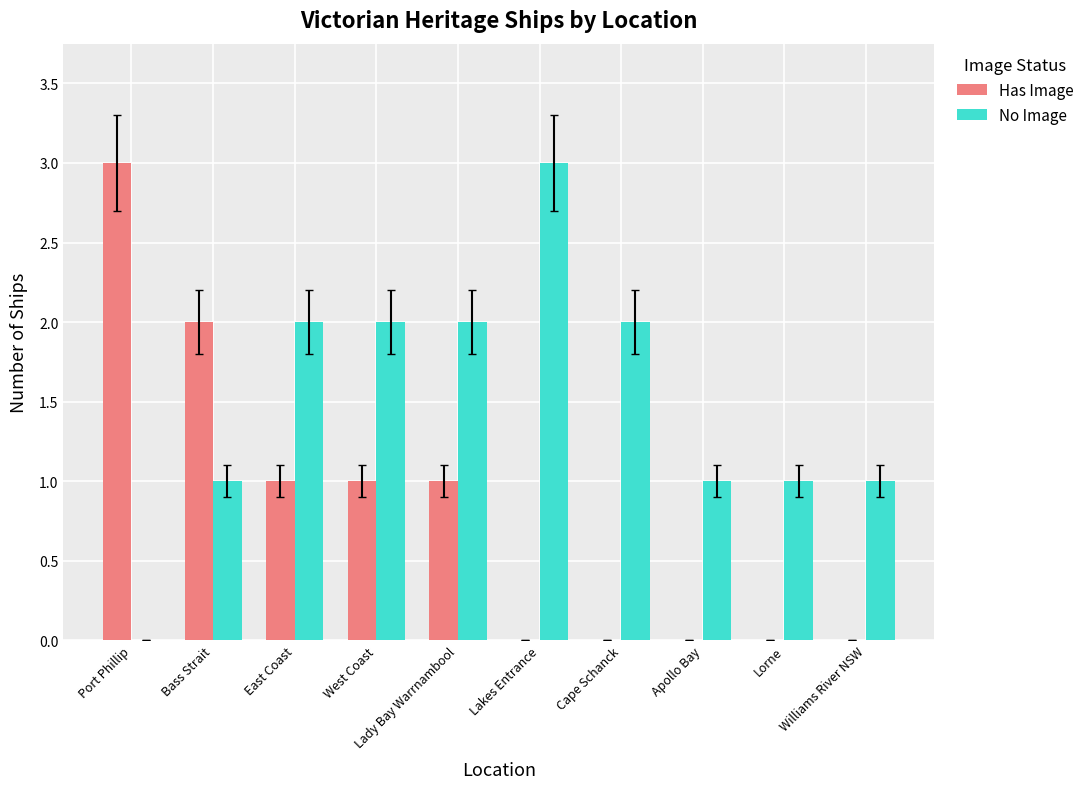

What is the sum of the No Image values at East Coast and Lorne?

3